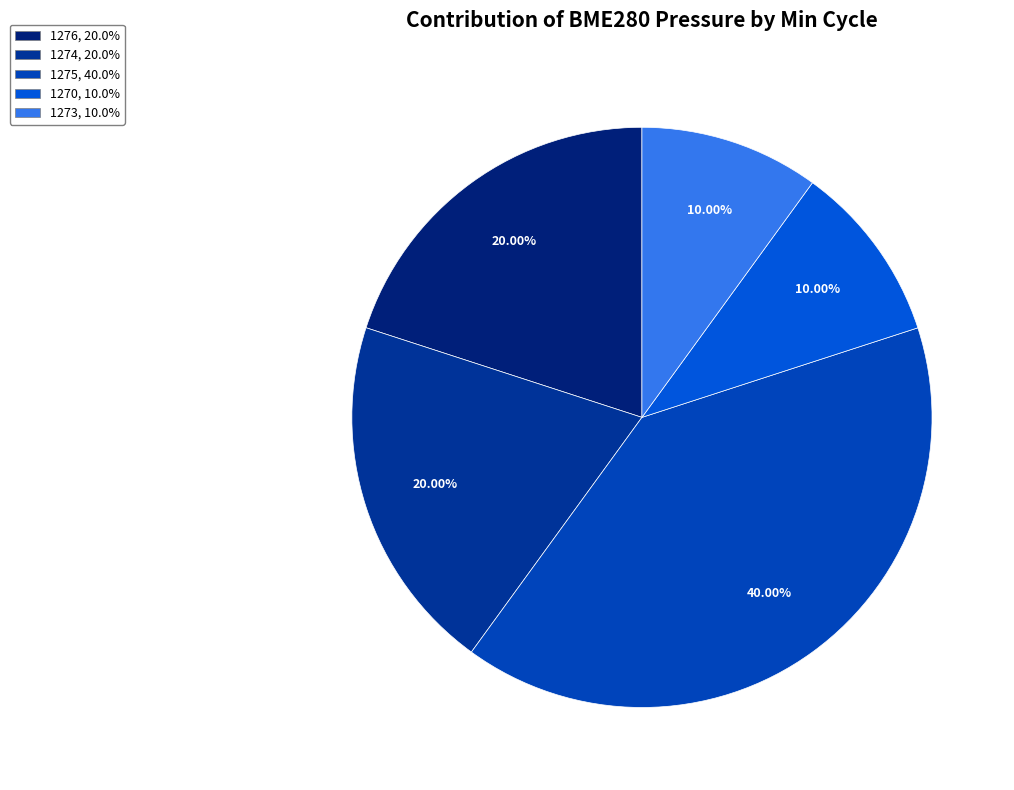

Count the number of slices in the pie.

5